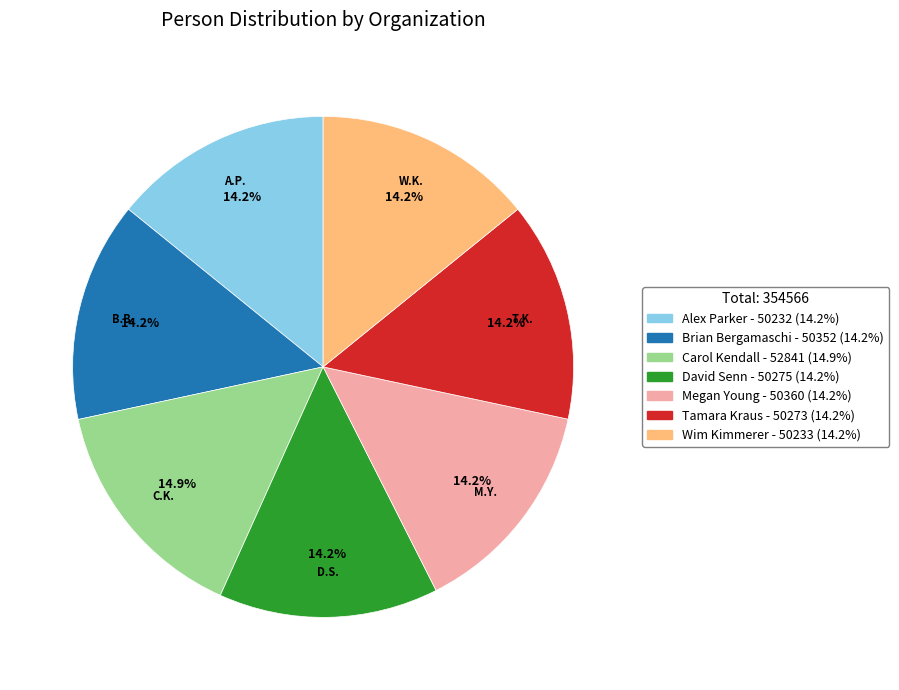

What is the total percentage of David Senn and Megan Young?

28.4%